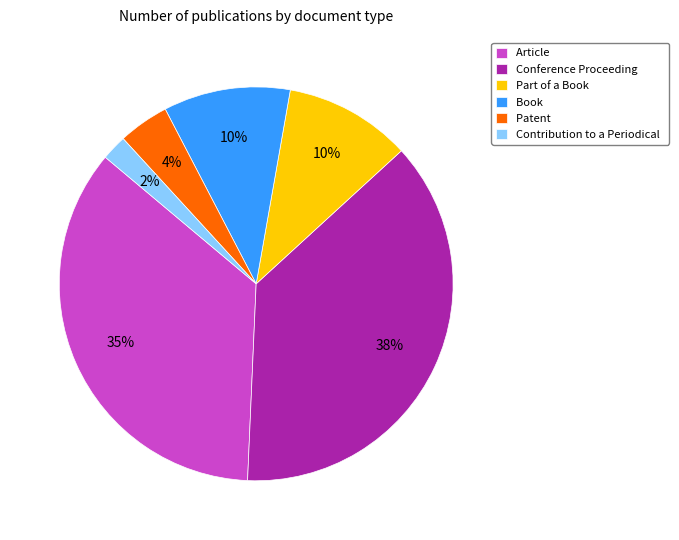

Is the sum of Conference Proceeding and Patent greater than half?

No